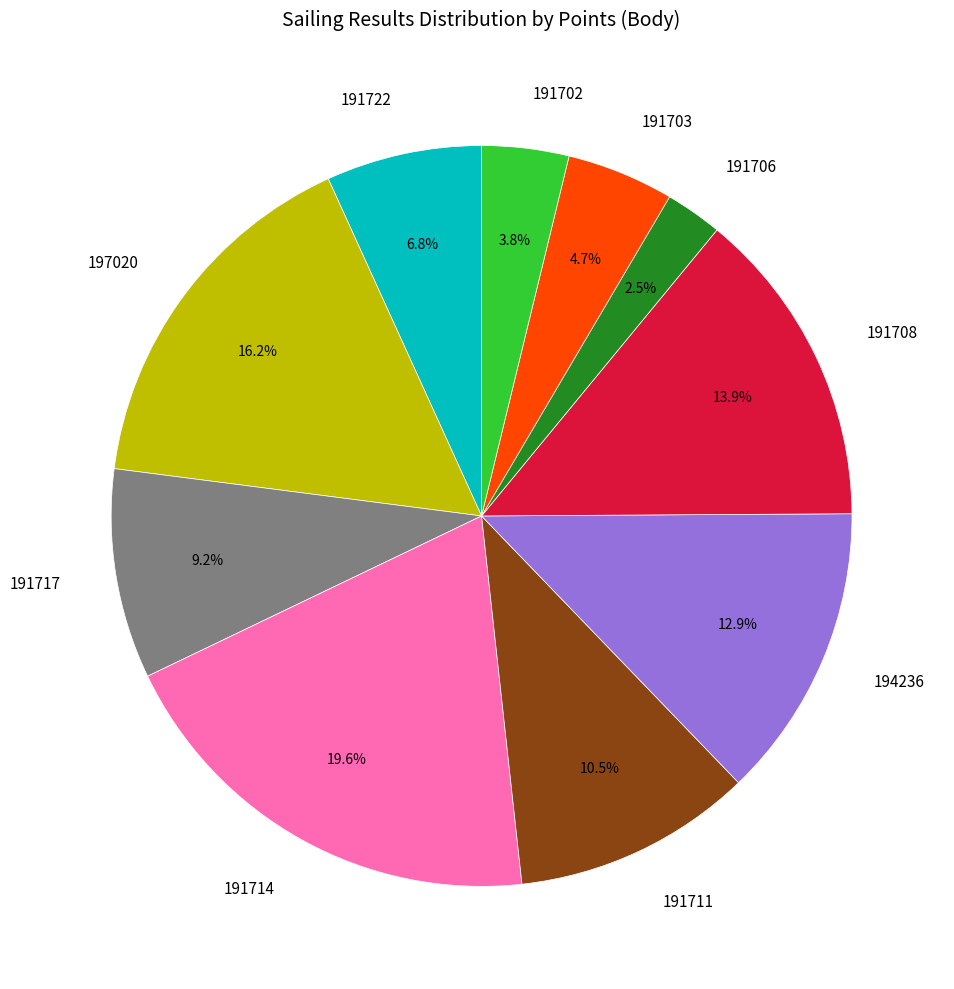

Combined, what portion of the pie is 191717 and 191722?

16.0%